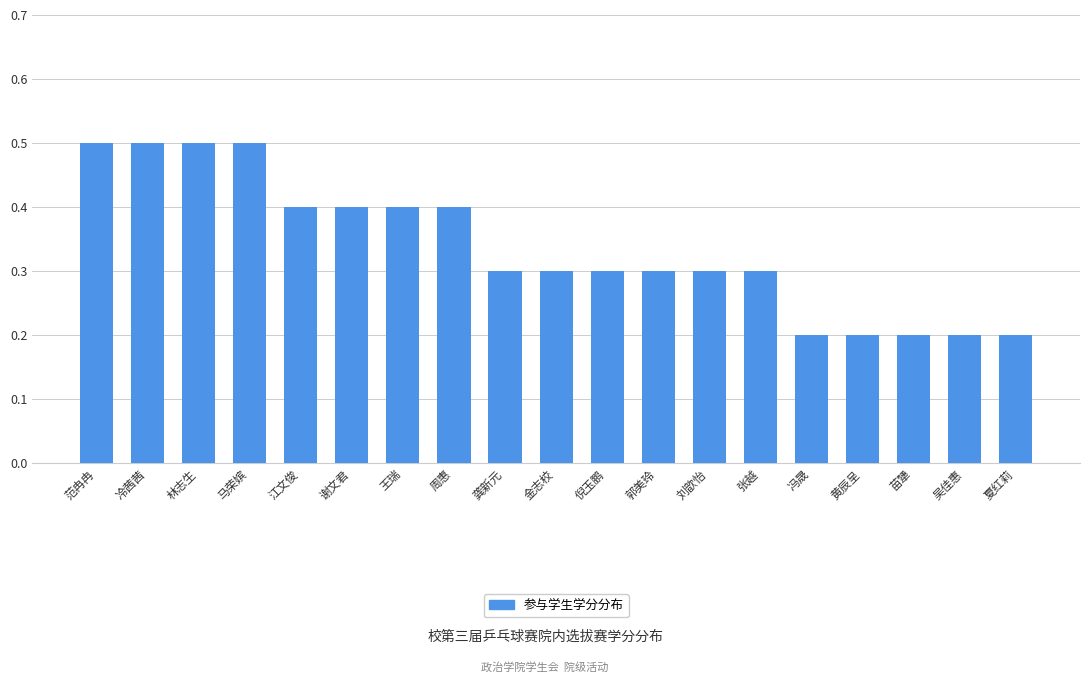

What is the greatest value displayed?

0.5